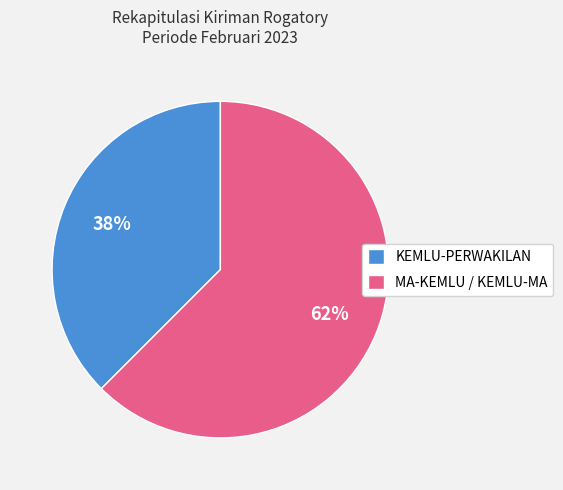

What is the smallest slice in the pie chart?

KEMLU-PERWAKILAN